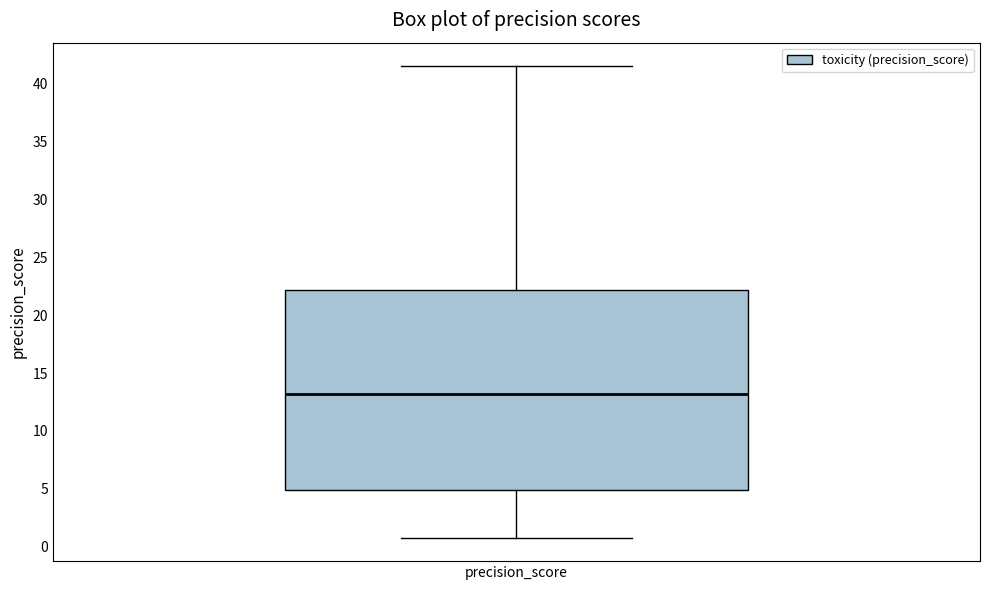

Where does the median line of the box for precision_score sit on the y-axis? The values are not printed on the chart, so give them approximately, as read against the axis.

13.0